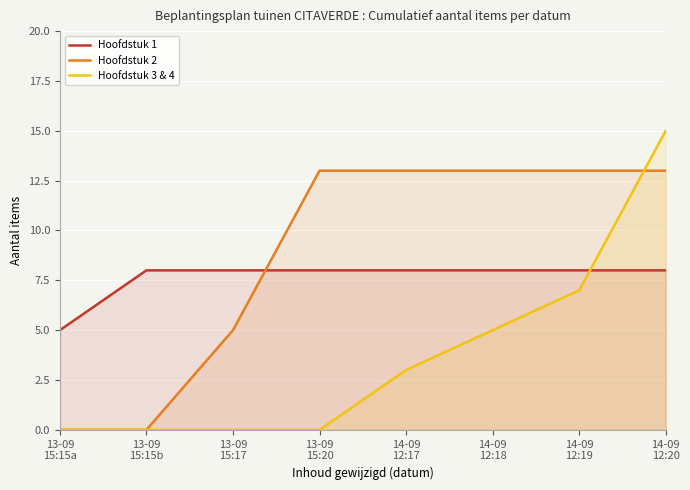

At which label does Hoofdstuk 3 & 4 reach its peak?

14-09
12:20